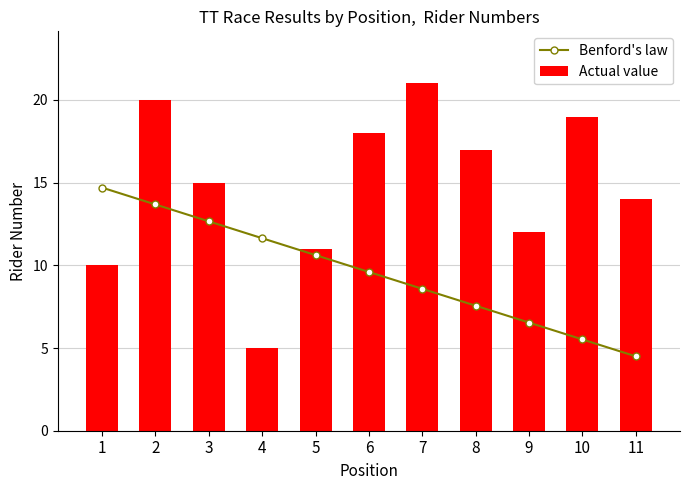

The value of Actual value at 3 is 7.4. True or false?

False